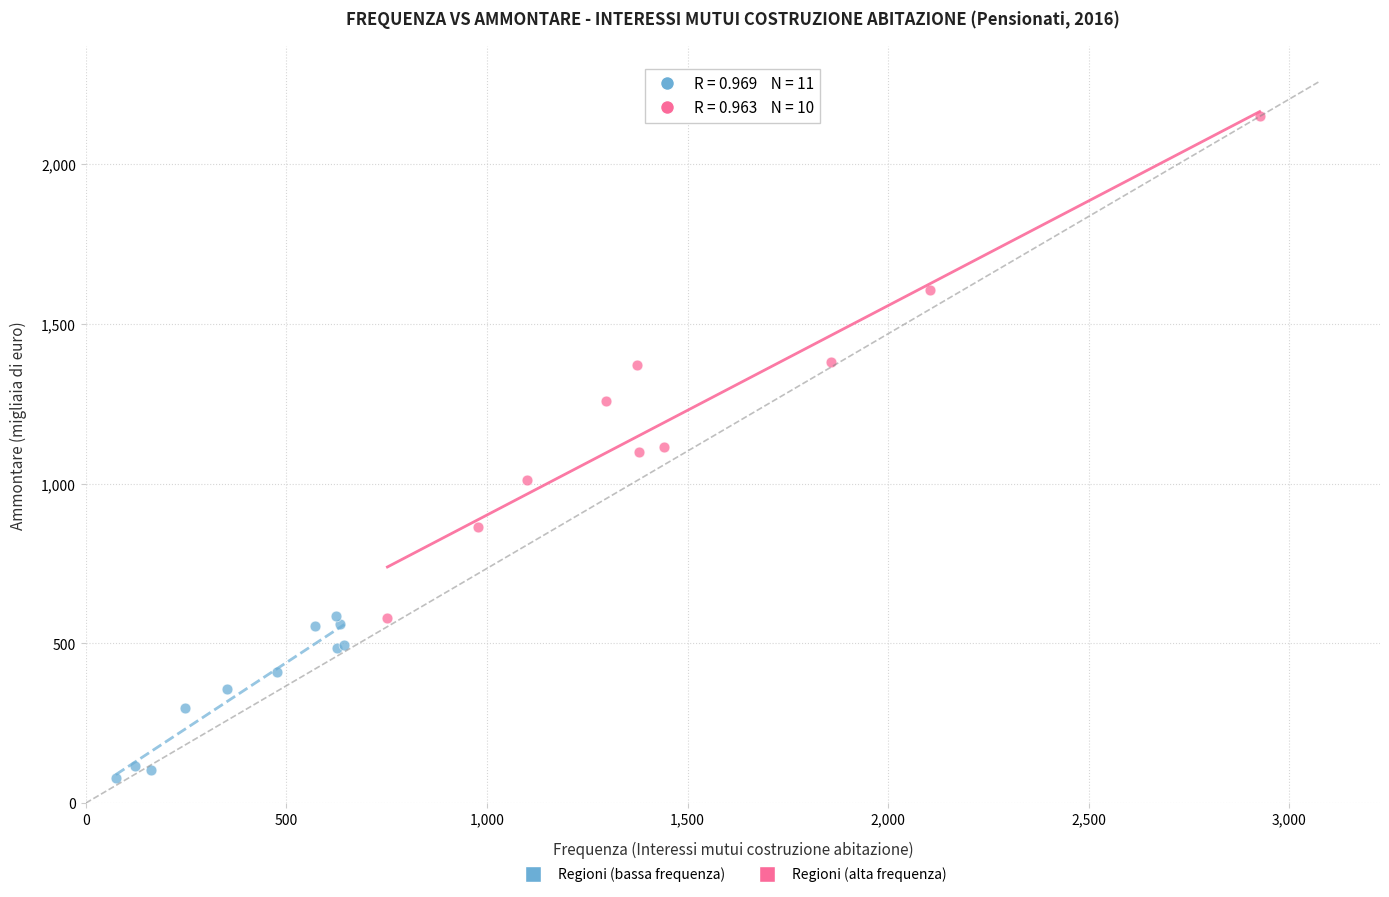

Which series contains the lowest Y value?

Regioni (bassa frequenza)